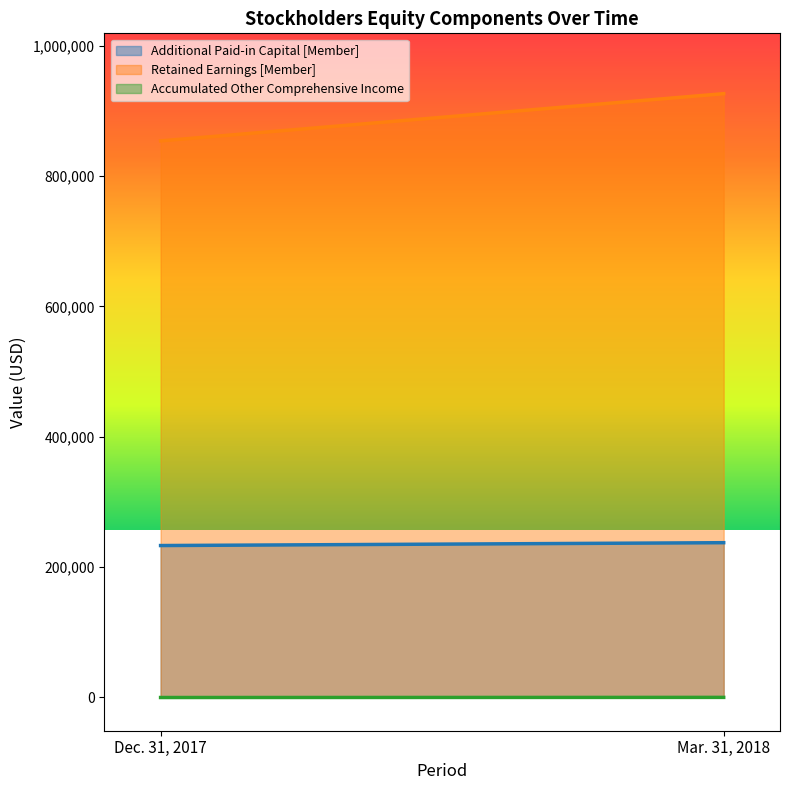

How many Additional Paid-in Capital [Member] values are between 232670 and 237056?

2